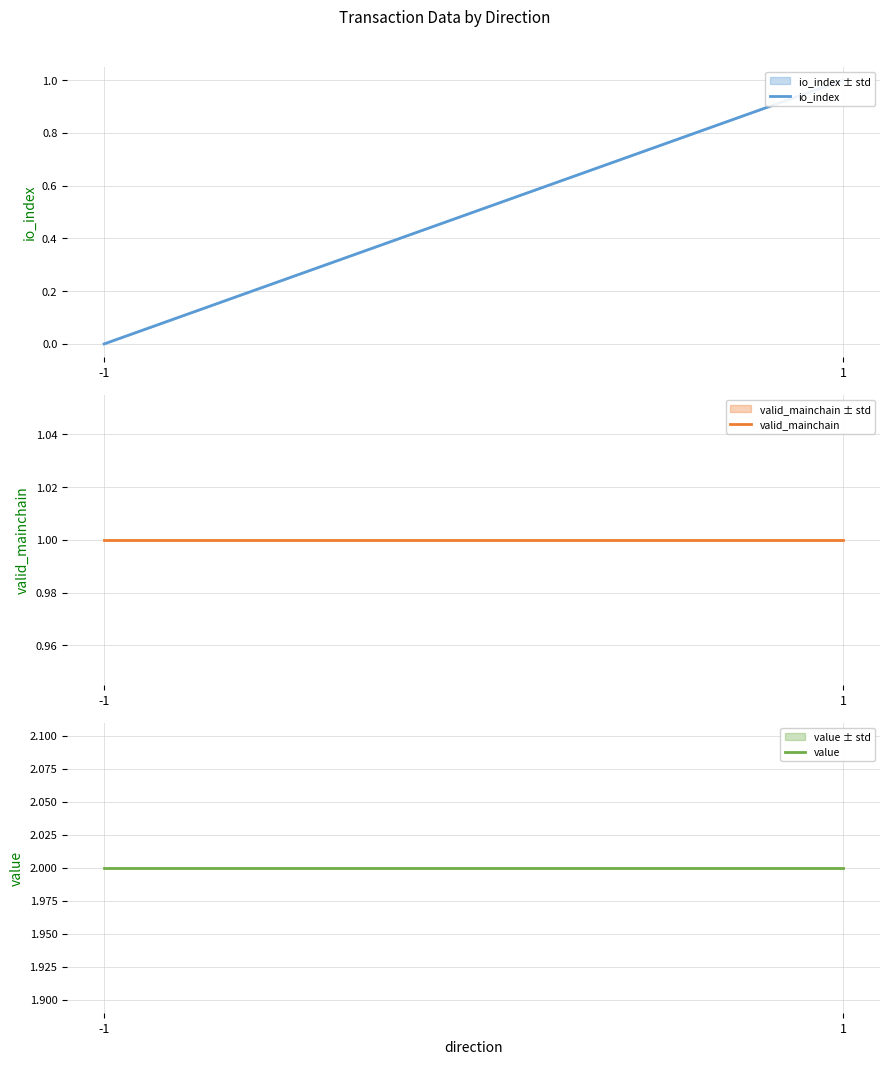

What is the value of the io_index point at the 3rd from the left?

1.0